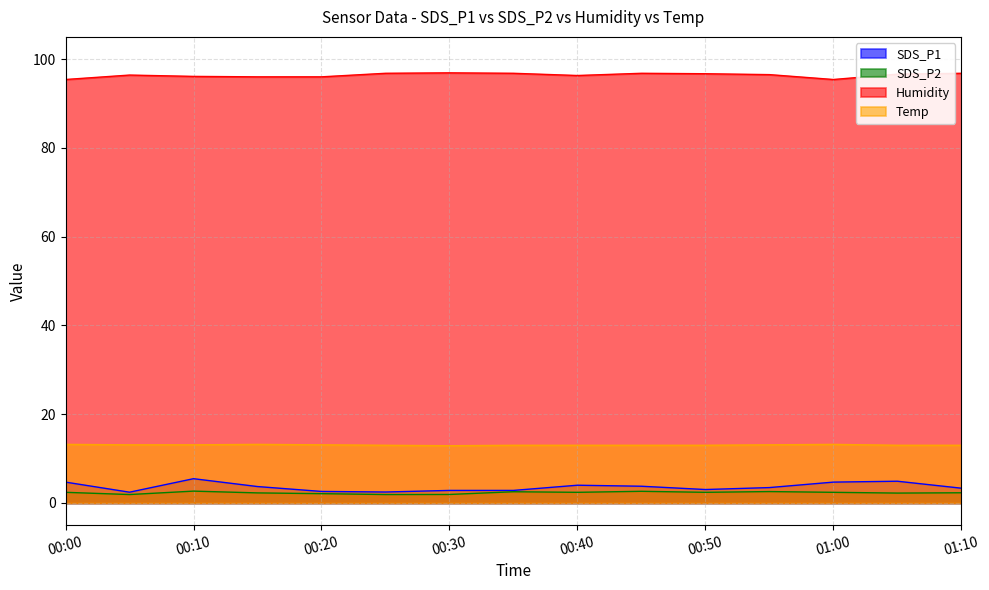

Reading left to right, extract all data points from this chart.

SDS_P1: 4.7	2.4	5.5	3.7	2.6	2.5	2.8	2.8	4.0	3.8	3.0	3.5	4.7	4.9	3.3
SDS_P2: 2.4	1.9	2.7	2.3	2.1	1.9	1.9	2.5	2.4	2.6	2.4	2.6	2.4	2.2	2.3
Humidity: 95.4	96.4	96.1	96.0	96.0	96.8	96.9	96.8	96.3	96.8	96.7	96.5	95.4	96.6	96.8
Temp: 13.2	13.1	13.1	13.2	13.1	13.0	12.9	13.0	13.0	13.0	13.0	13.1	13.2	13.0	13.0